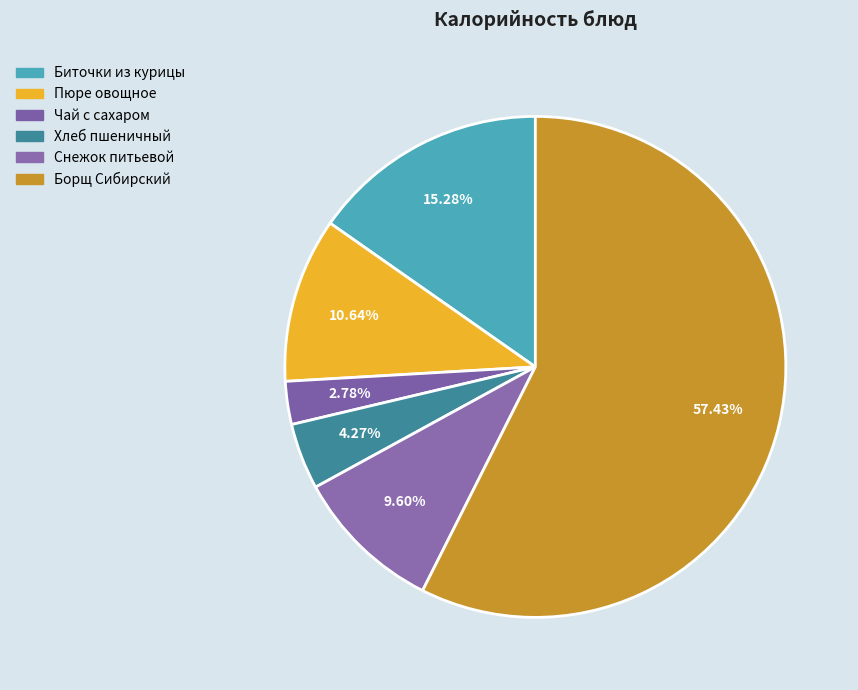

Which has a higher value, Хлеб пшеничный or Борщ Сибирский?

Борщ Сибирский